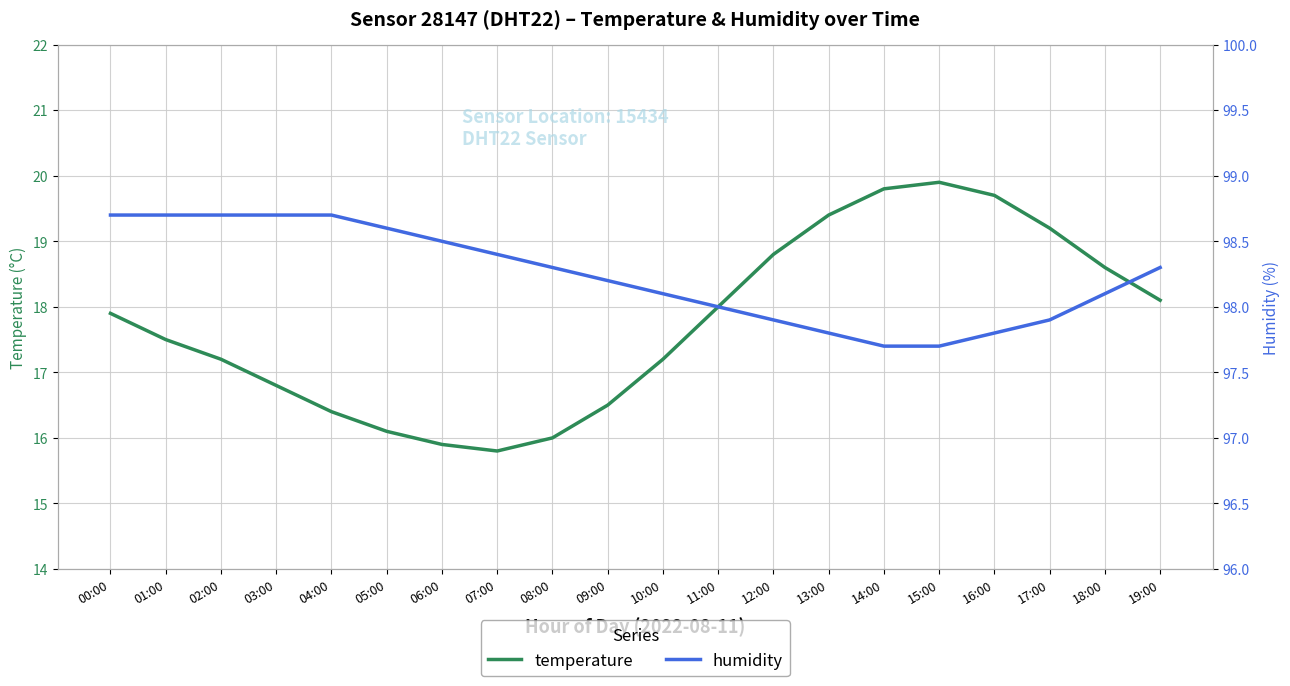

Which series changed the most between 04:00 and 14:00?

temperature